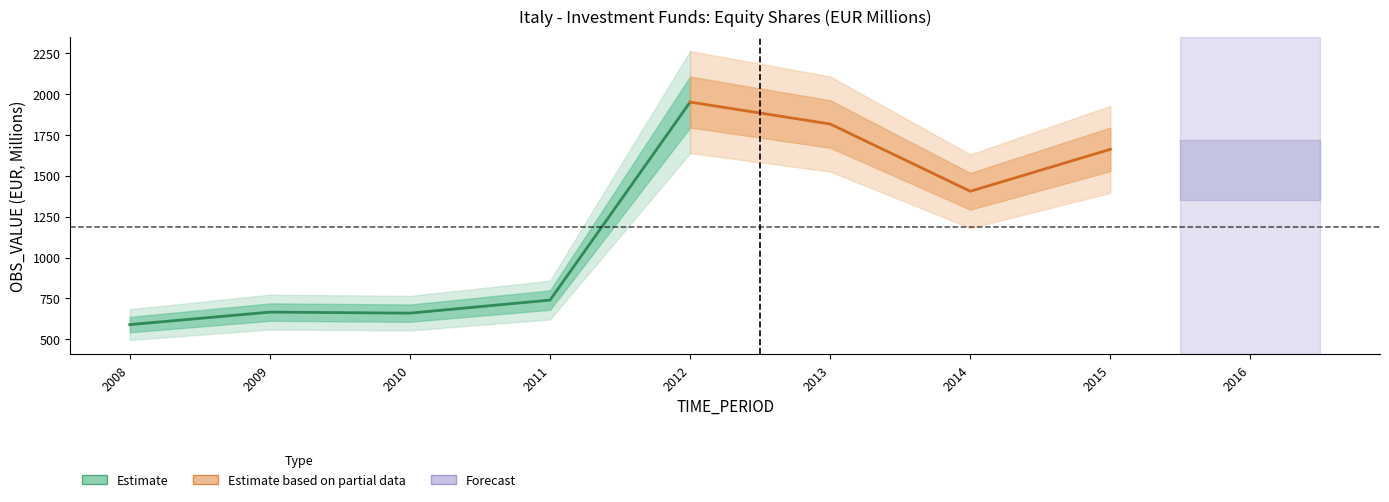

At which label does the data first exceed 1406?

2012